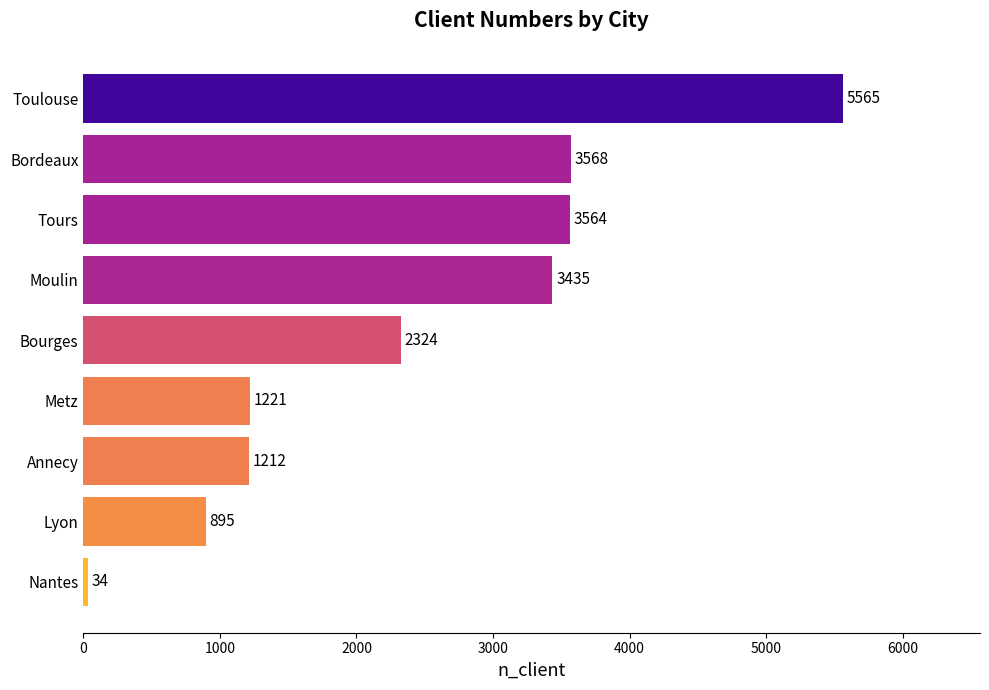

What position from the top is Toulouse?

1